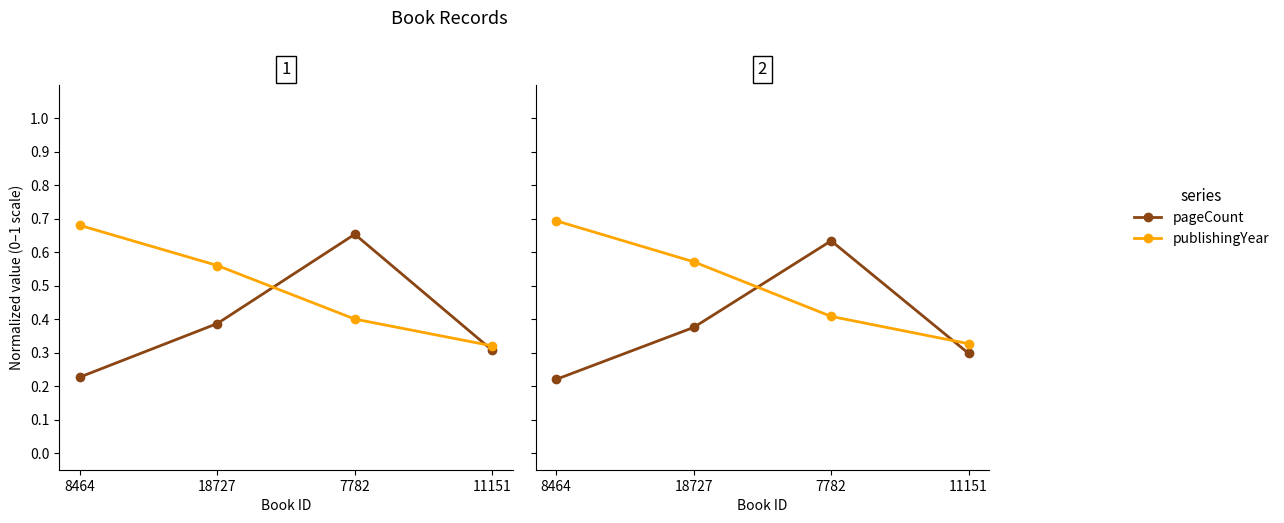

What is the sum of all publishingYear values?

2.0